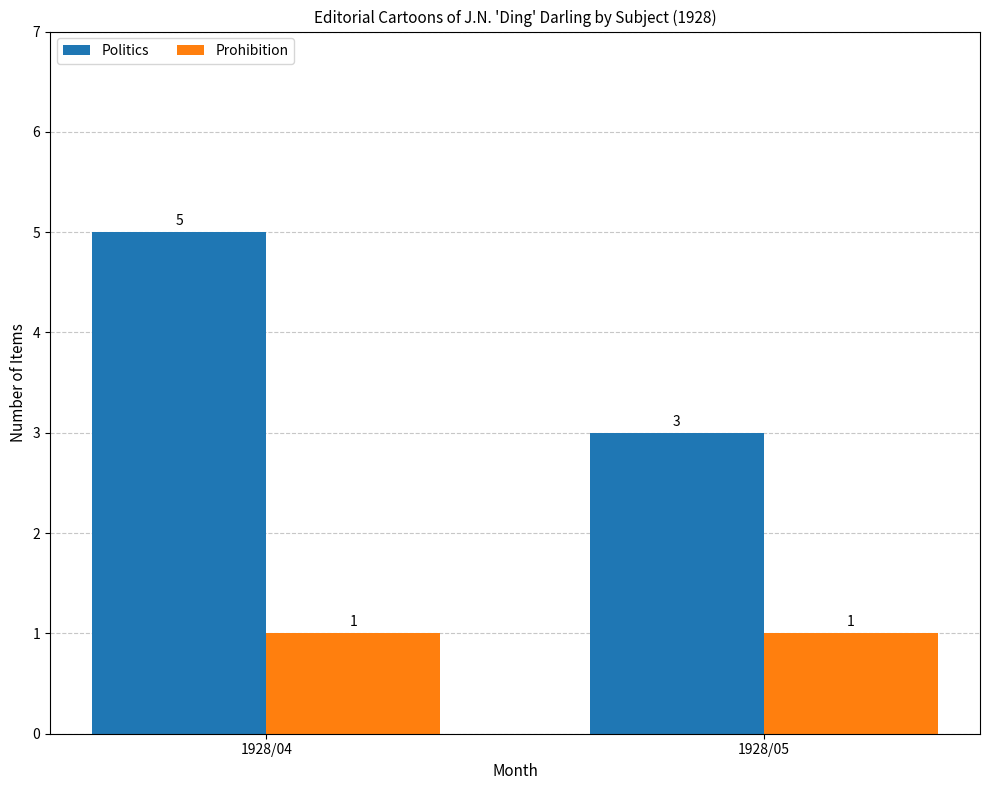

What are all the series names shown in the legend?

Politics, Prohibition